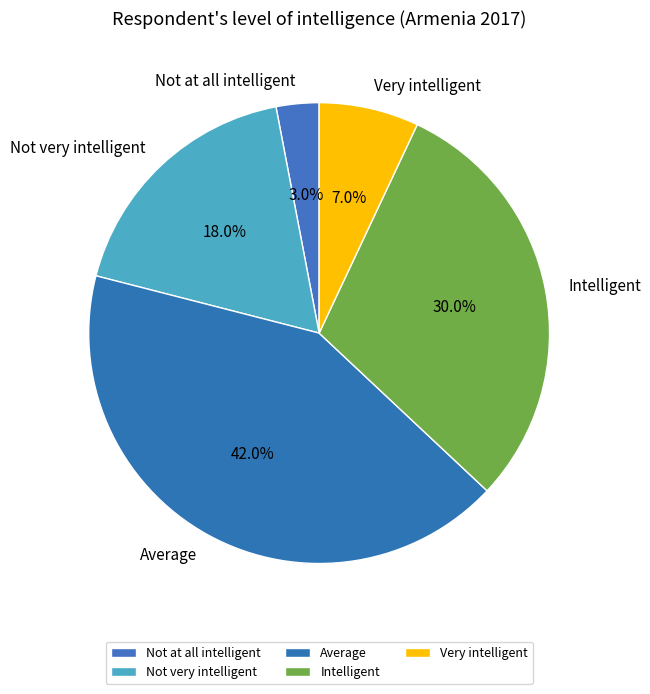

The Intelligent slice represents 30% of the pie. True or false?

True